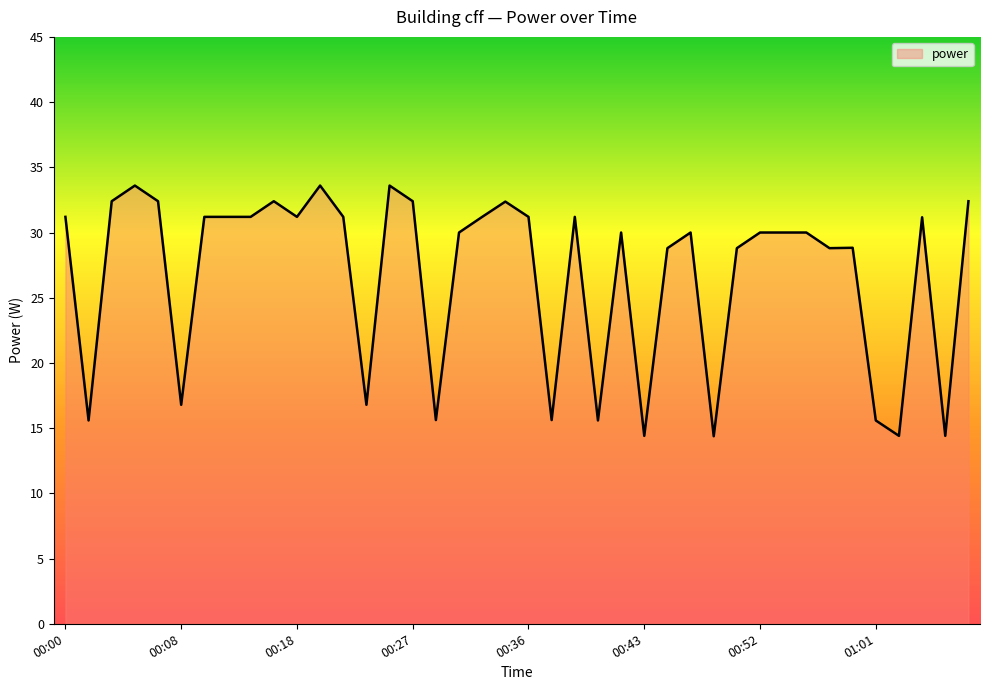

What is the greatest value displayed?

33.6